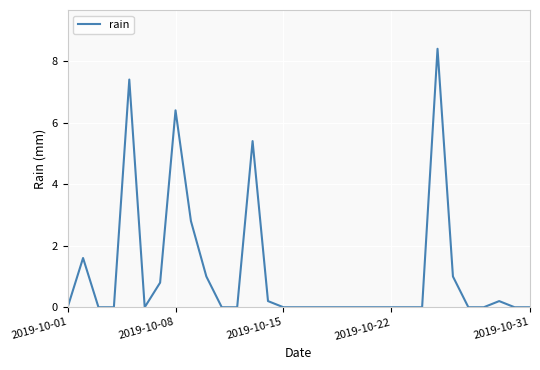

Reading left to right, what are all the values shown in this chart?

0.0	1.6	0.0	0.0	7.4	0.0	0.8	6.4	2.8	1.0	0.0	0.0	5.4	0.2	0.0	0.0	0.0	0.0	0.0	0.0	0.0	0.0	0.0	0.0	8.4	1.0	0.0	0.0	0.2	0.0	0.0